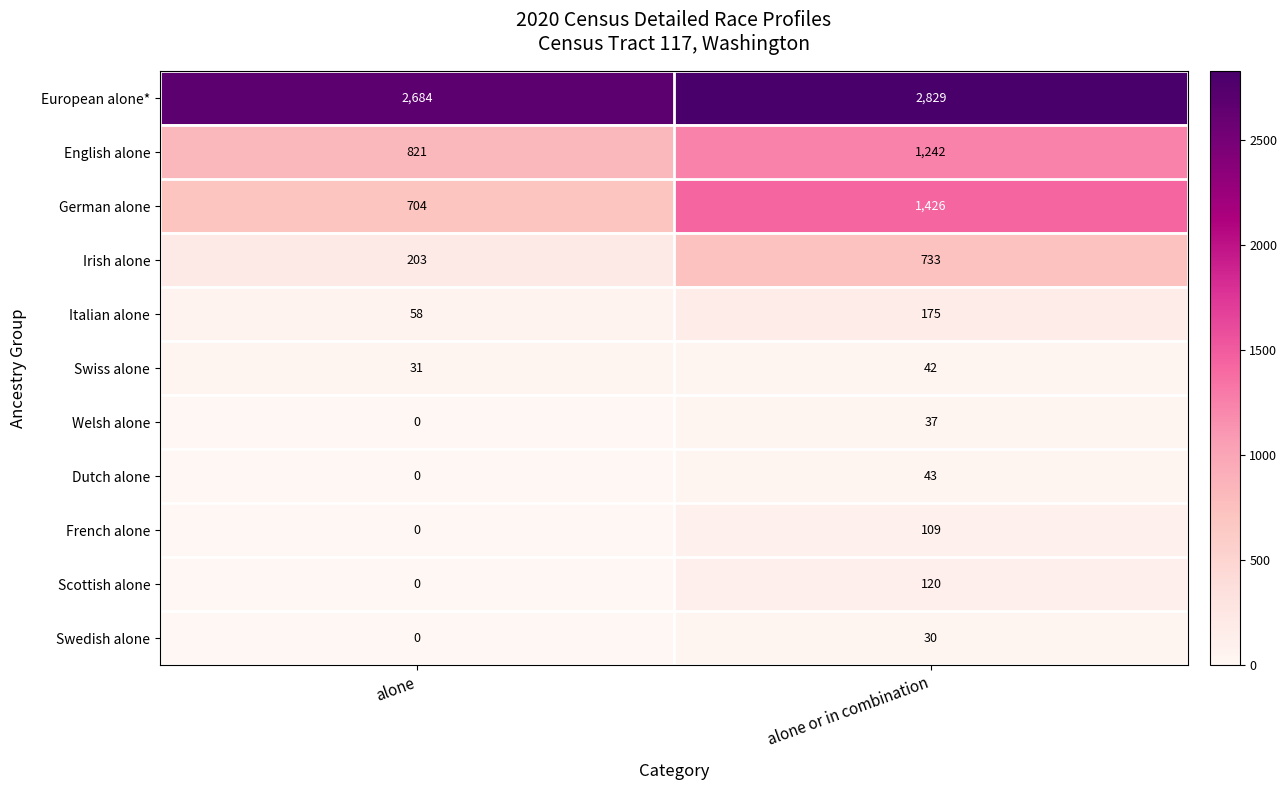

Which label corresponds to the smallest value in the chart?

alone